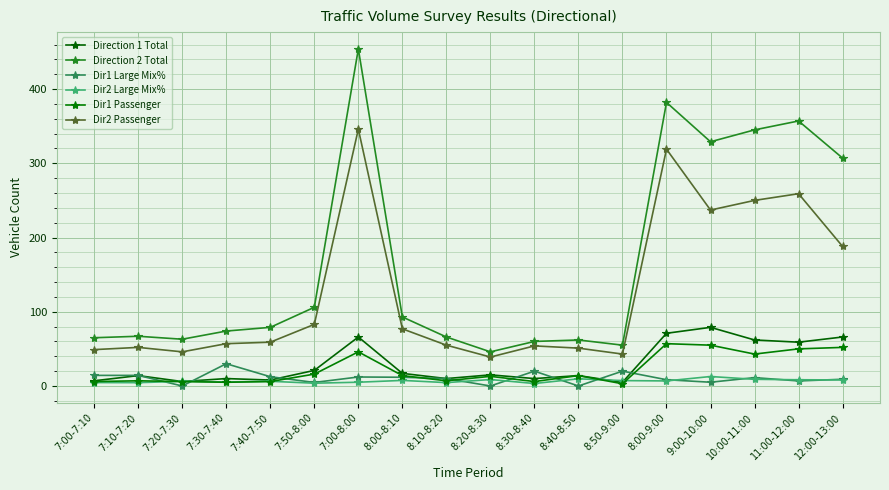

How many series are shown in this chart?

6